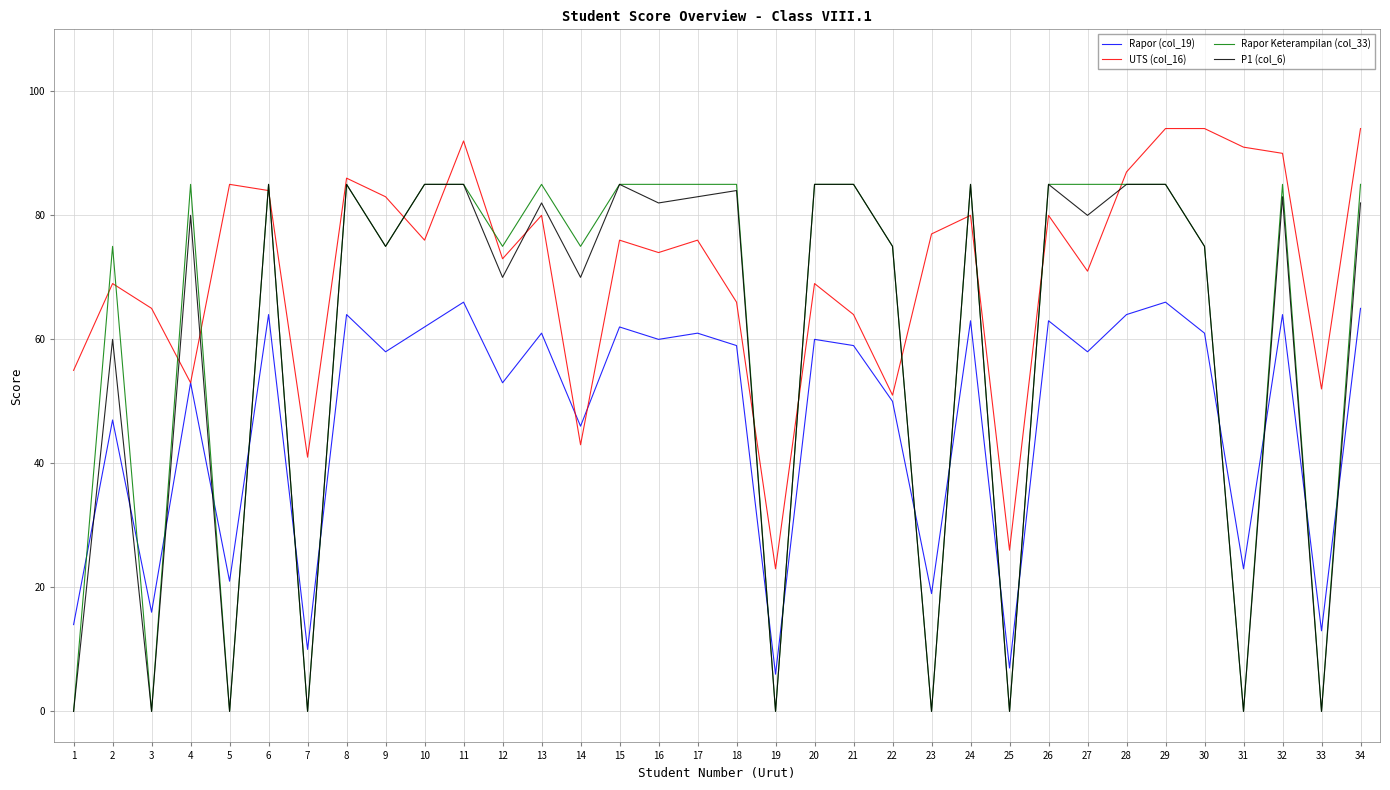

Which series changed the most between 5 and 17?

Rapor Keterampilan (col_33)